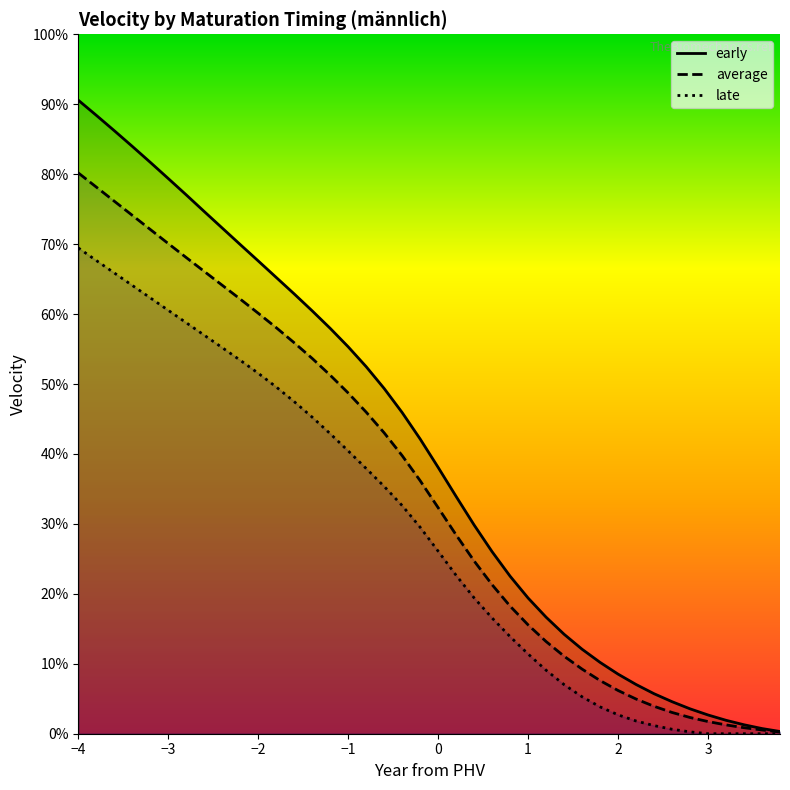

What are all the series names shown in the legend?

early, average, late